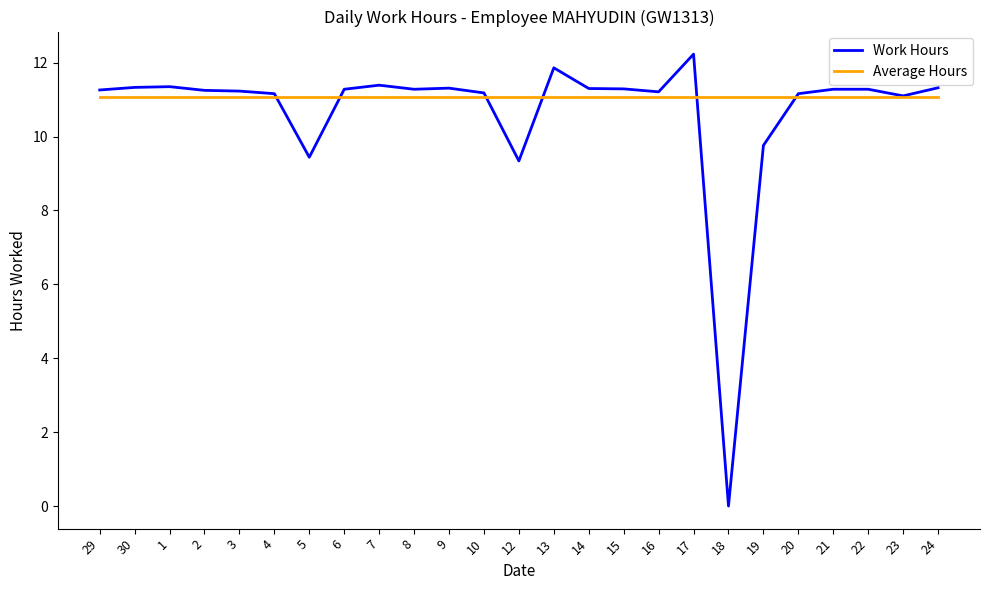

What position from the right is 12?

13